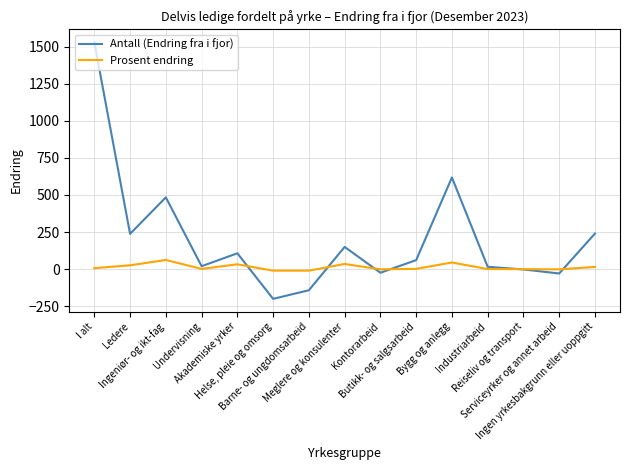

What is the difference between the second highest and minimum values in the Antall (Endring fra i fjor) series?

818